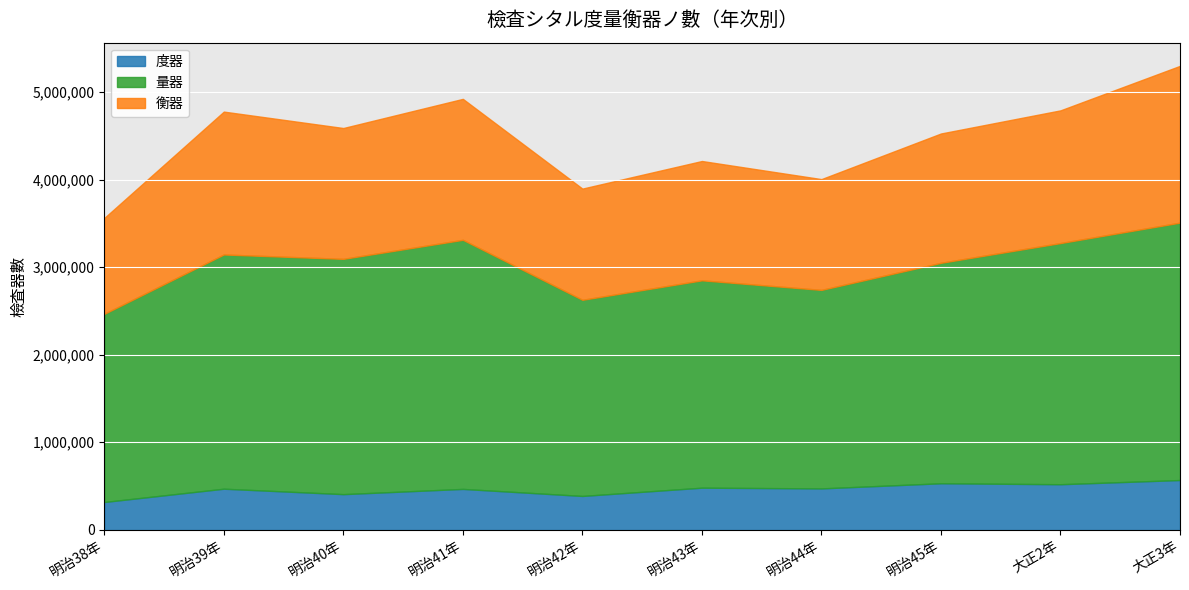

List the series in order of their overall mean, lowest first.

度器, 衡器, 量器